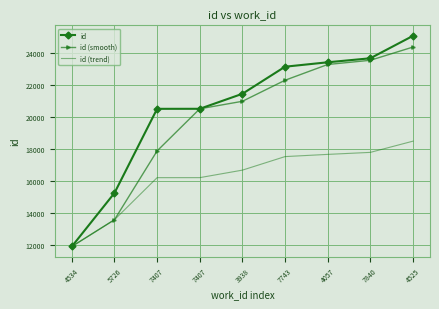

What is the label of the 3rd point from the right?

4057